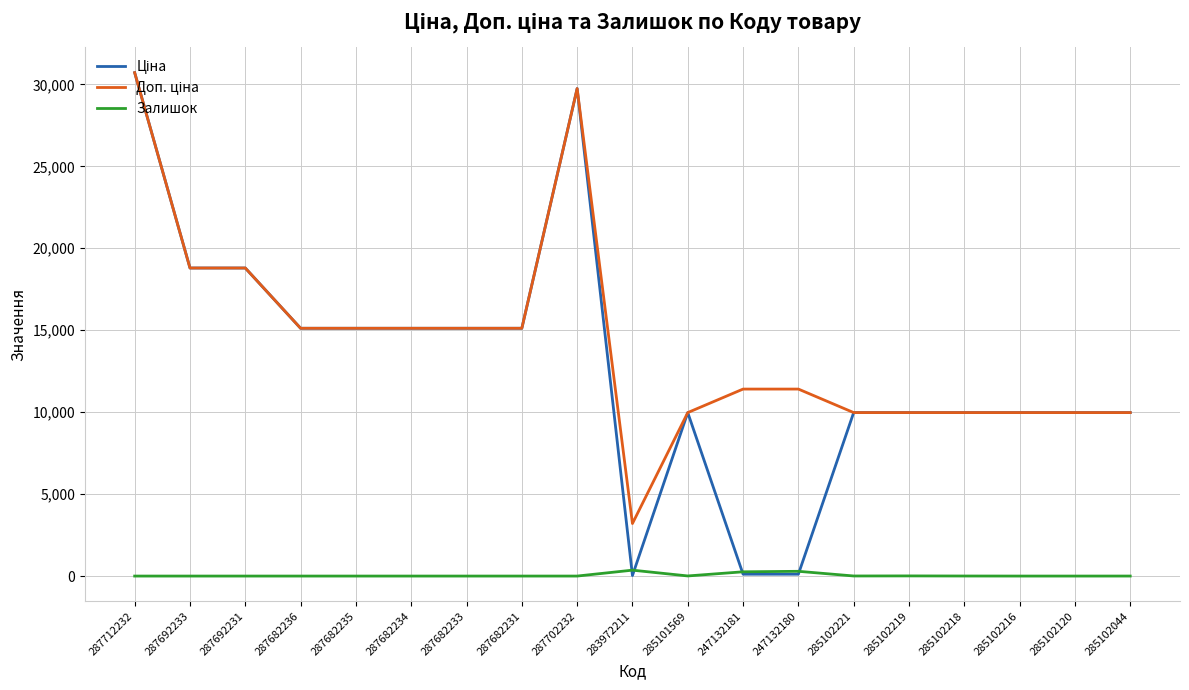

What is the total value across all series at 287682236?

30240.0